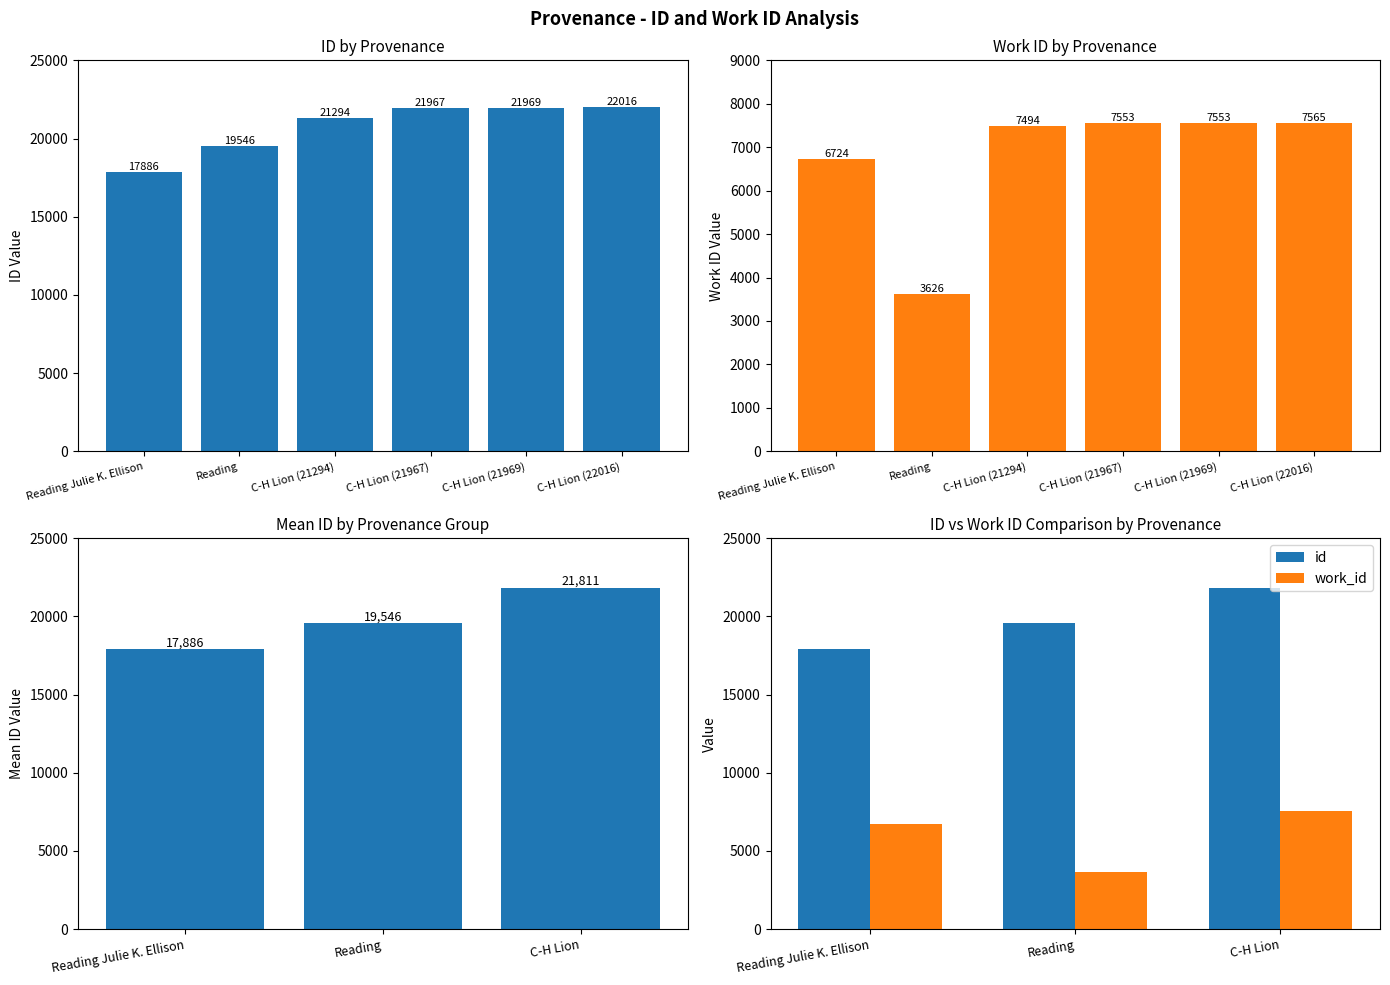

What is the value of the work_id bar at the 3rd from the left?

7541.2